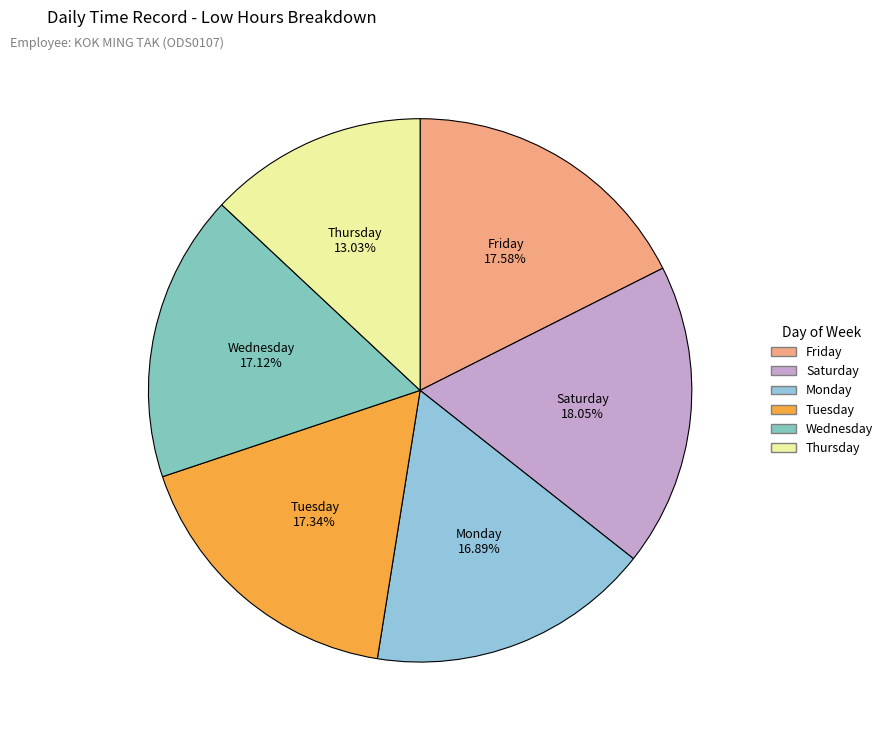

Count the number of slices in the pie.

6